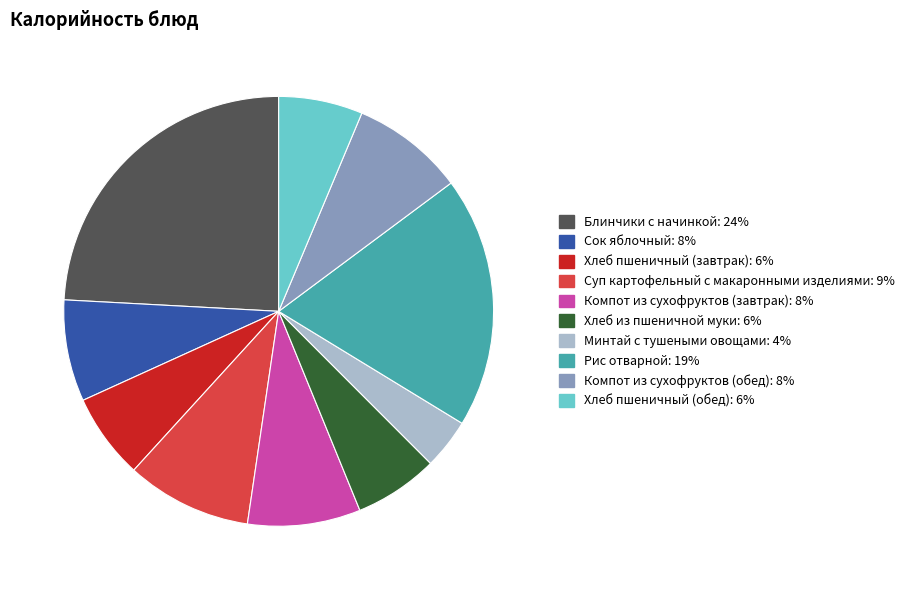

Is it true that Рис отварной is 9% of the pie?

False